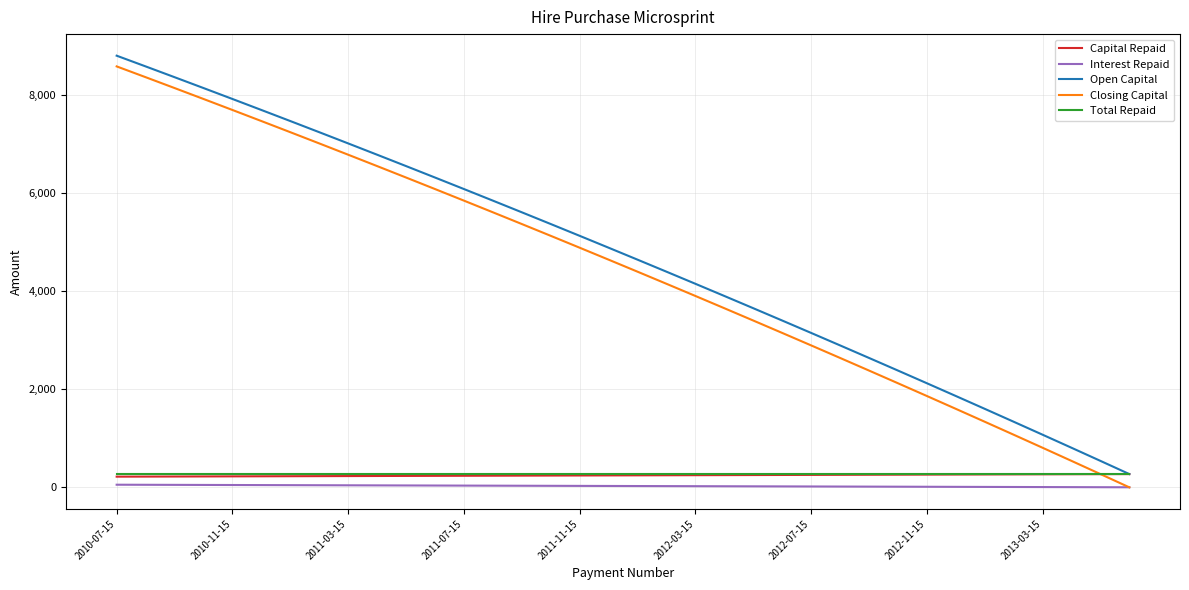

What is the difference between the second highest and second lowest values in the Open Capital series?

8042.0